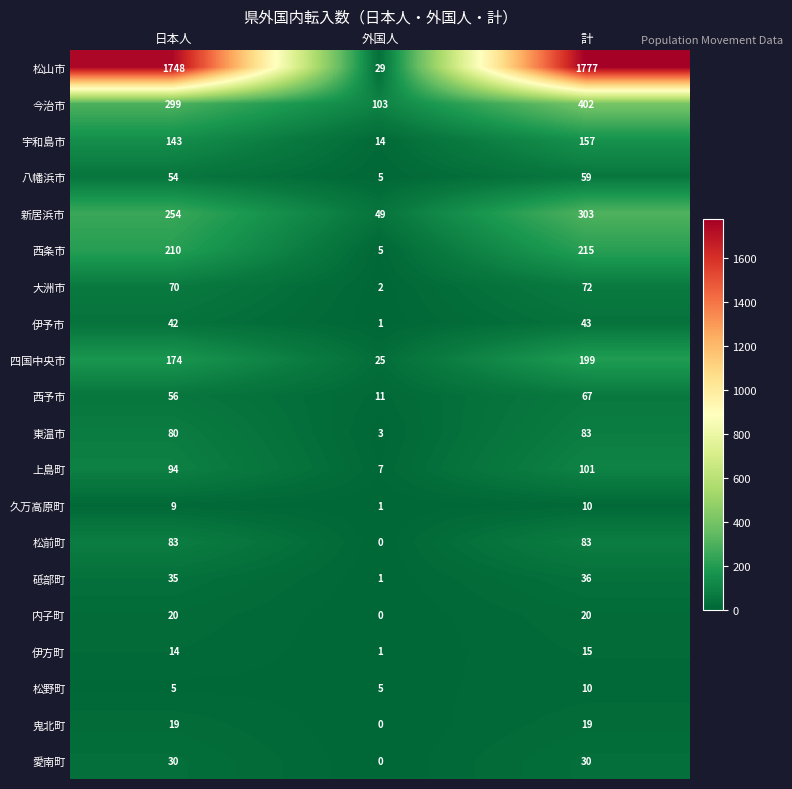

The value of 東温市 at 日本人 is 21. True or false?

False